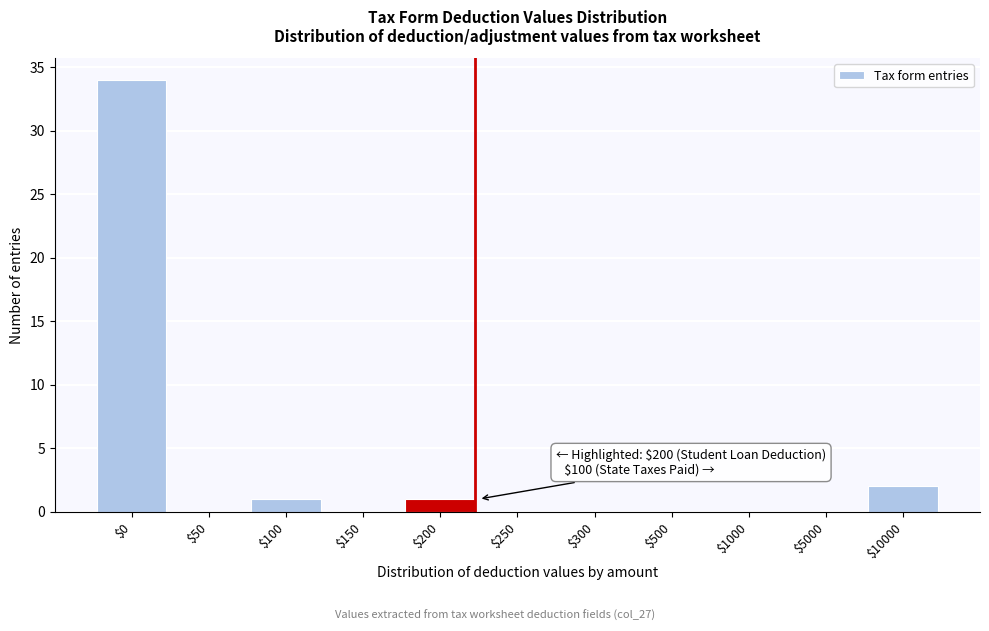

Which label corresponds to the largest value in the chart?

$0